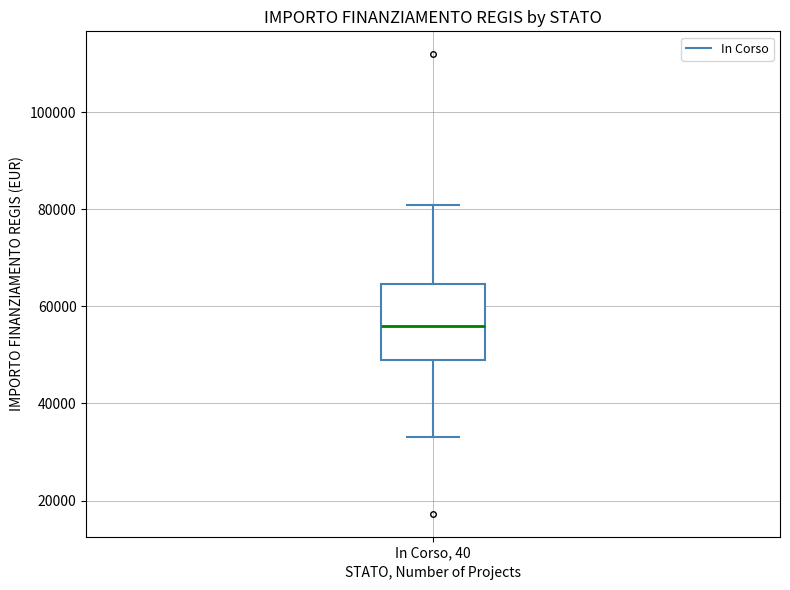

Where does the median line of the box for In Corso, 40 sit on the y-axis? The values are not printed on the chart, so give them approximately, as read against the axis.

56000